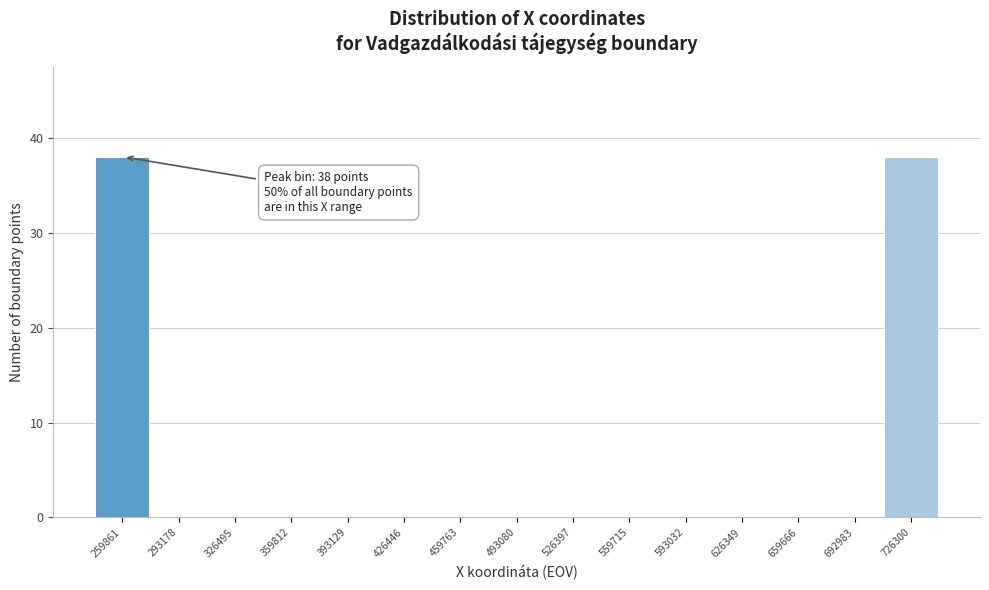

Reading left to right, what are all the values shown in this chart?

259861=38	293178=0	326495=0	359812=0	393129=0	426446=0	459763=0	493080=0	526397=0	559715=0	593032=0	626349=0	659666=0	692983=0	726300=38